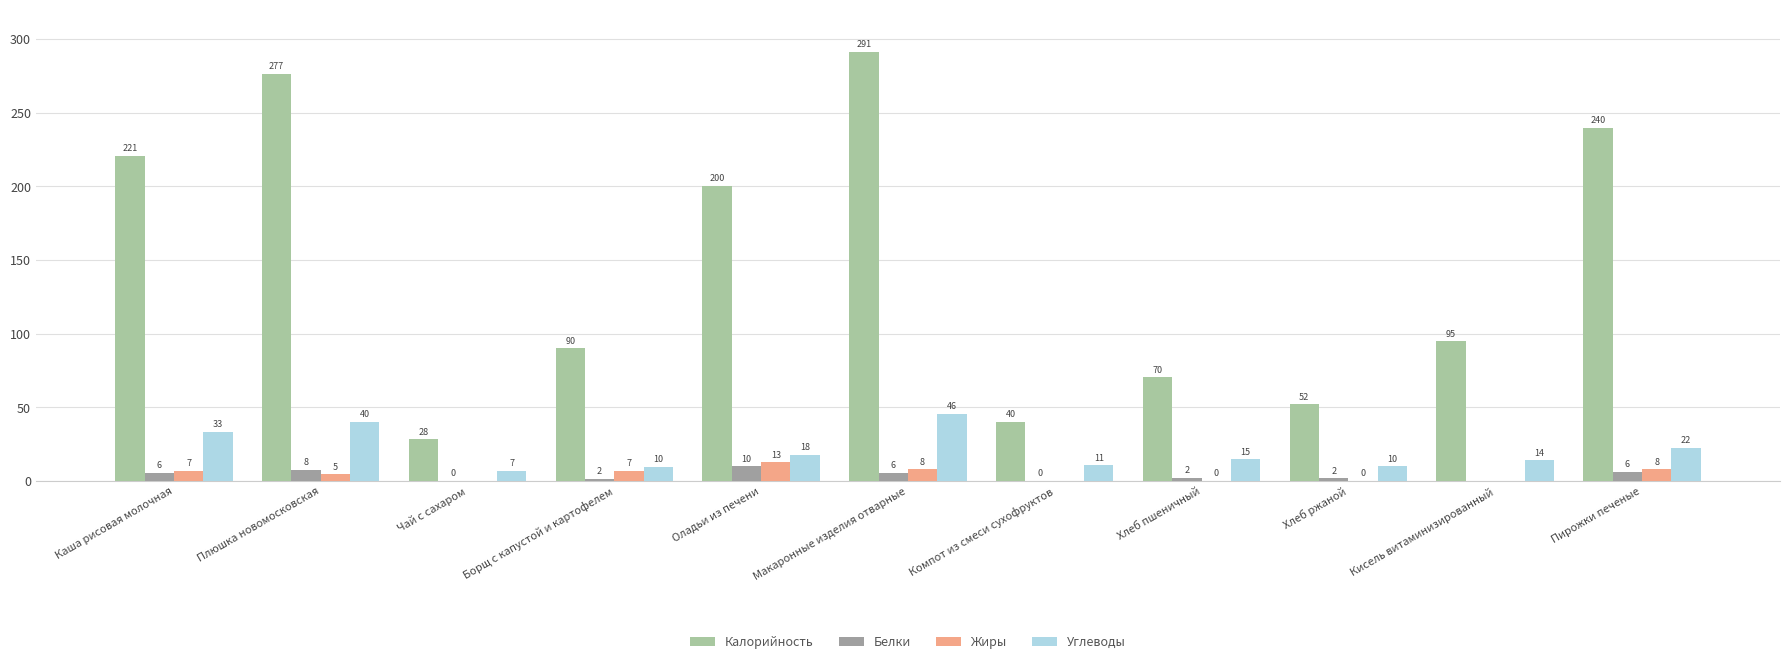

Count the number of categories in the chart.

11